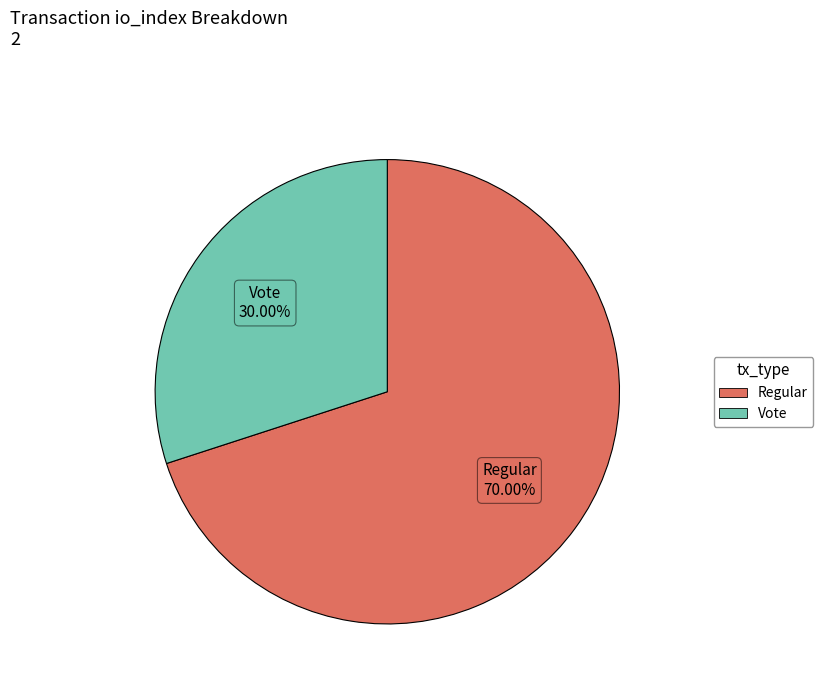

Is there a majority slice in this chart?

Yes